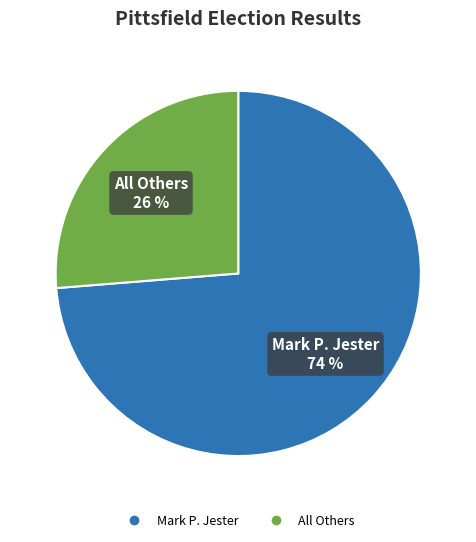

Is there a majority slice in this chart?

Yes